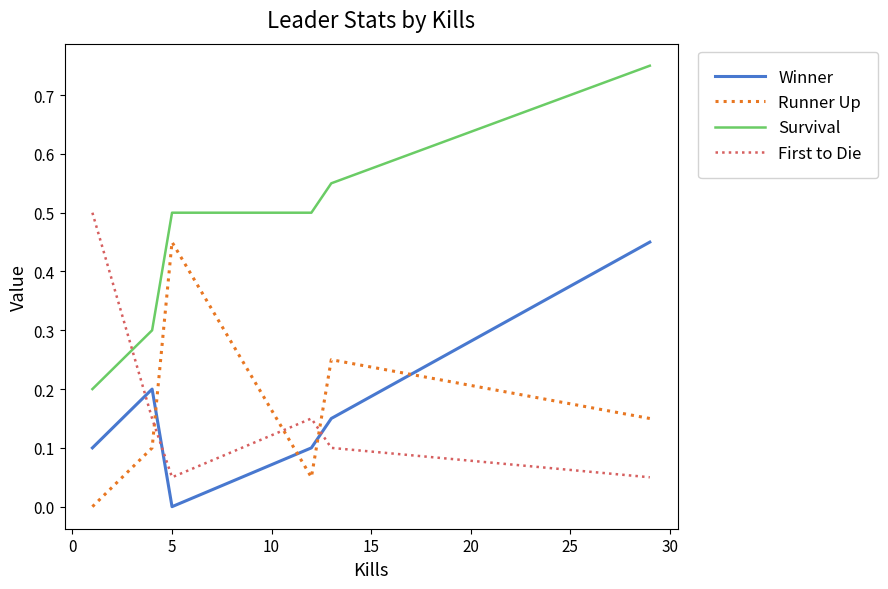

True or false: First to Die and Survival intersect in this chart.

True